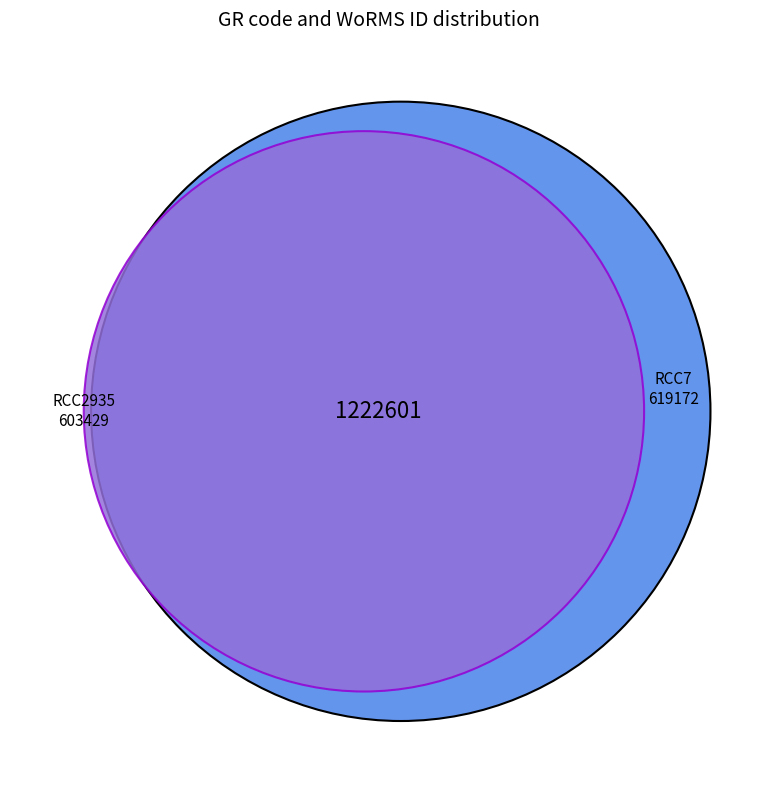

What is the change in value from RCC2935 to RCC7?

+15743